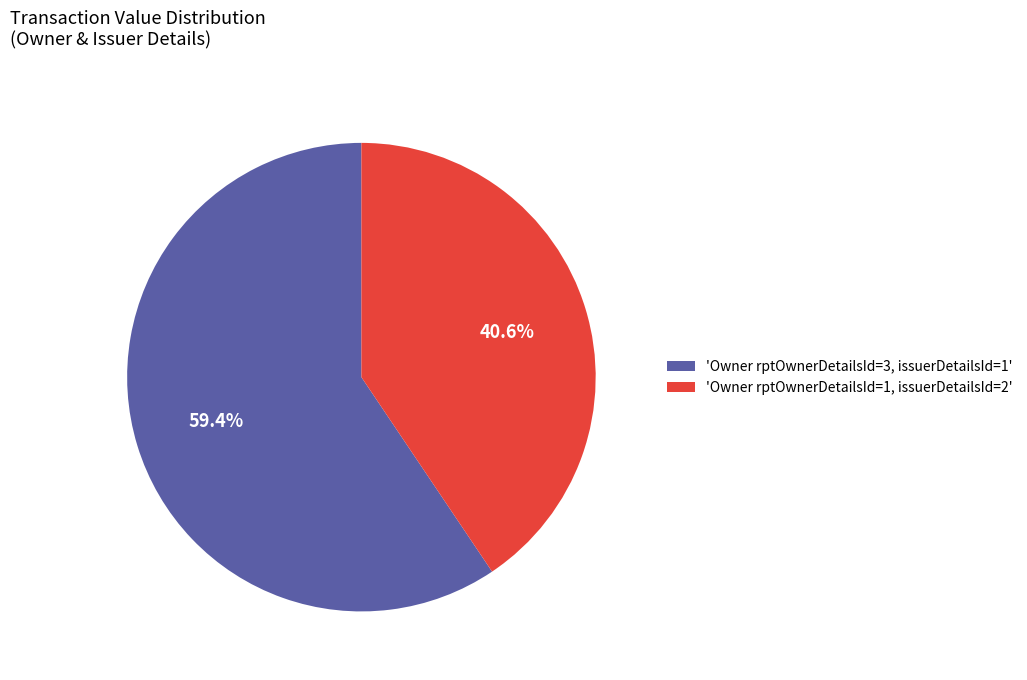

What is the total percentage of 'Owner rptOwnerDetailsId=3, issuerDetailsId=1' and 'Owner rptOwnerDetailsId=1, issuerDetailsId=2'?

100.0%